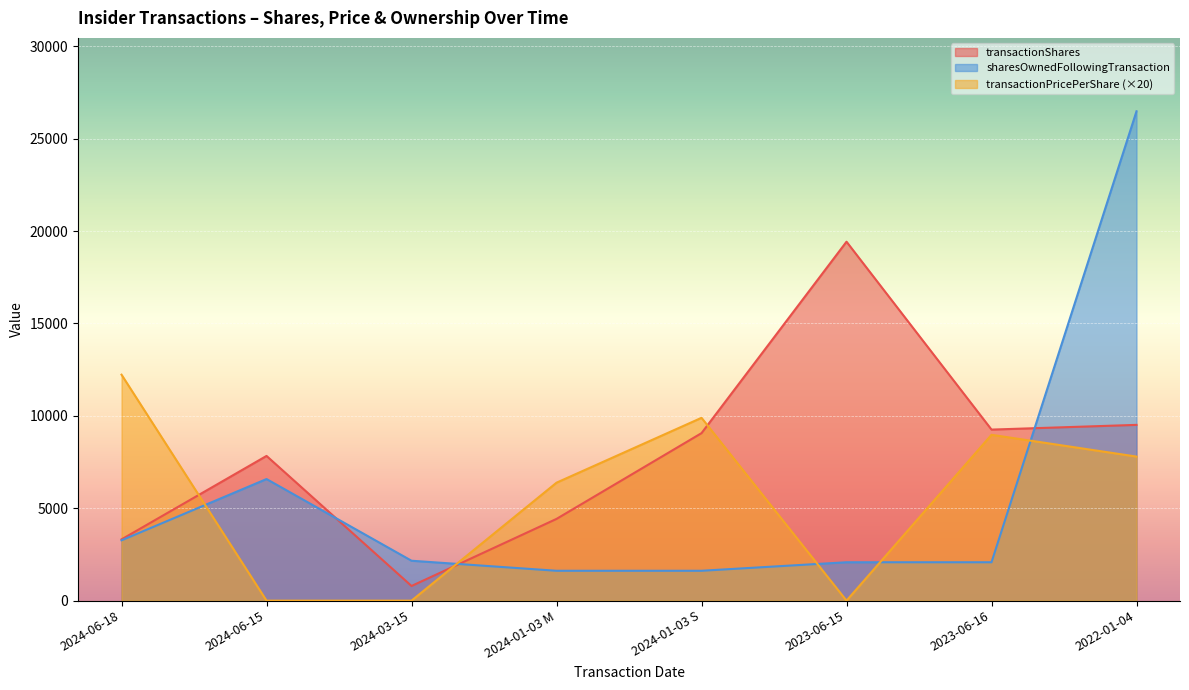

Count the number of categories in the chart.

8